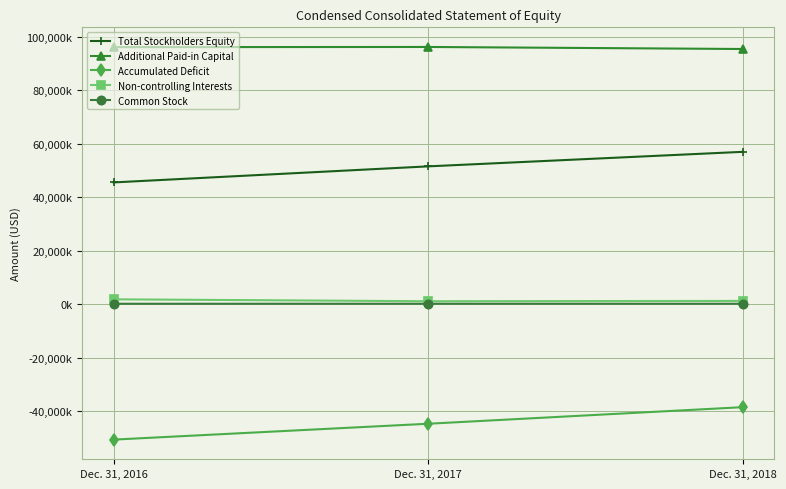

Is this an area chart (filled region under the line)?

No